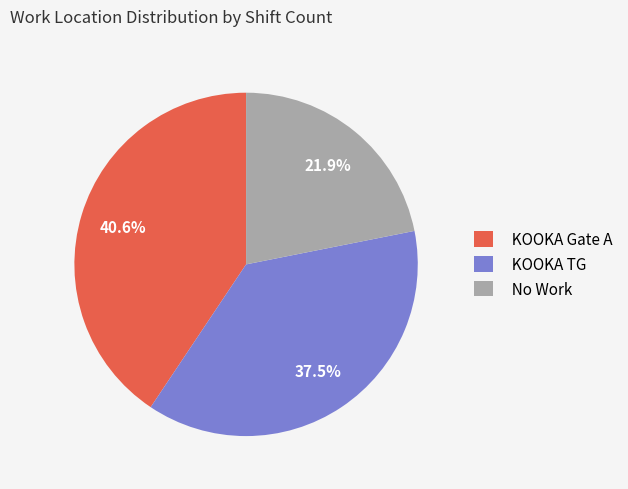

Between KOOKA TG and KOOKA Gate A, which is larger?

KOOKA Gate A